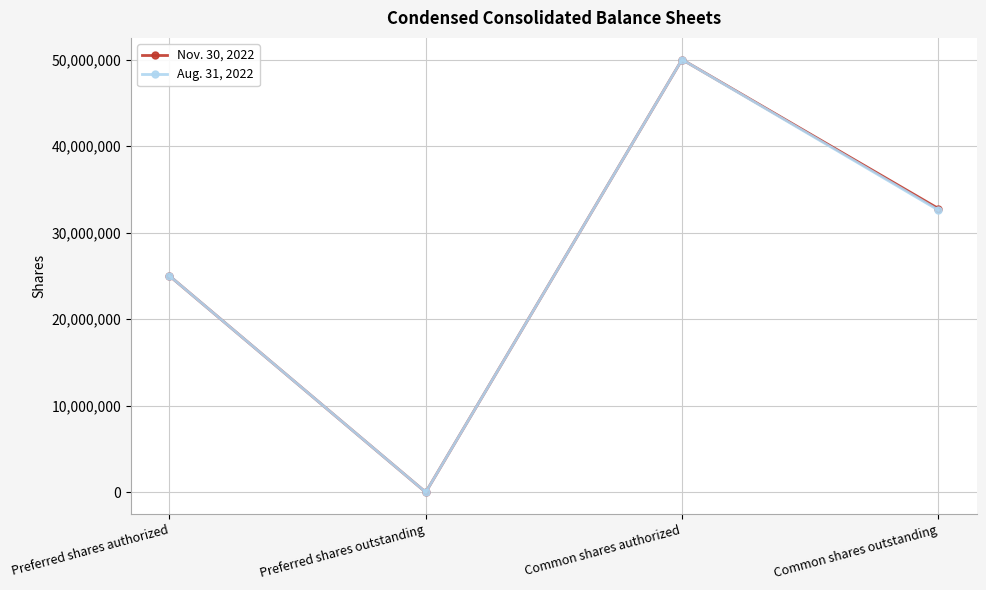

Is this an area chart (filled region under the line)?

No